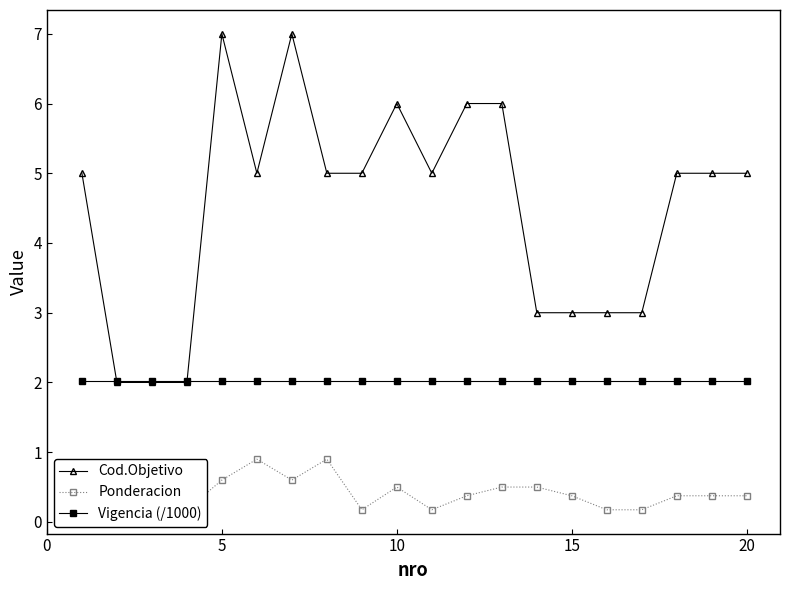

True or false: Cod.Objetivo and Vigencia (/1000) intersect in this chart.

True